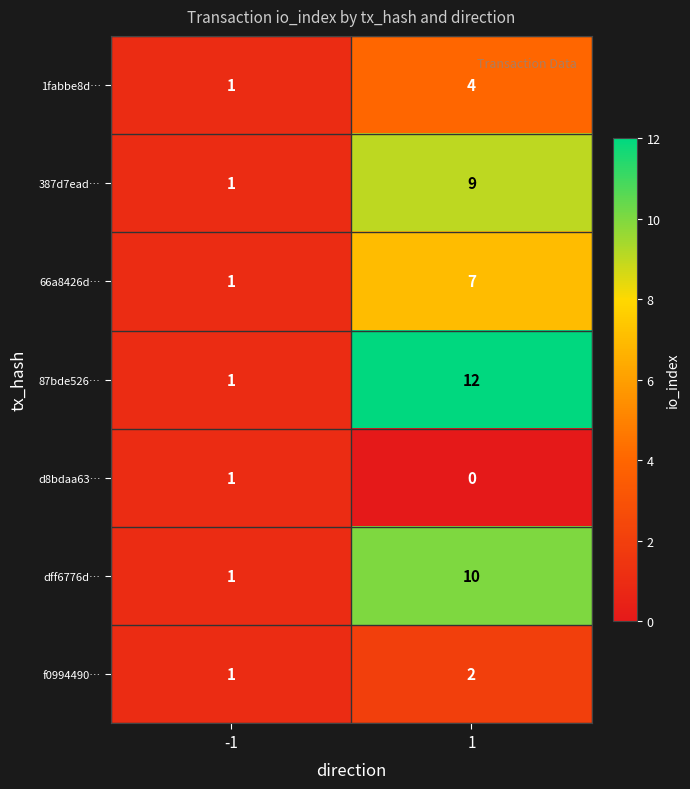

Is the value of 87bde526… at 1 greater than the value of d8bdaa63… at -1?

Yes